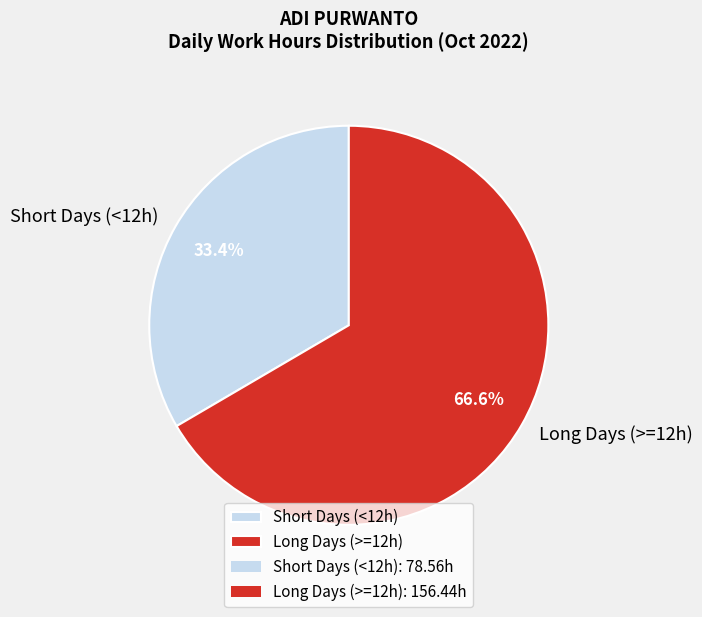

Between Short Days (<12h) and Long Days (>=12h), which is larger?

Long Days (>=12h)